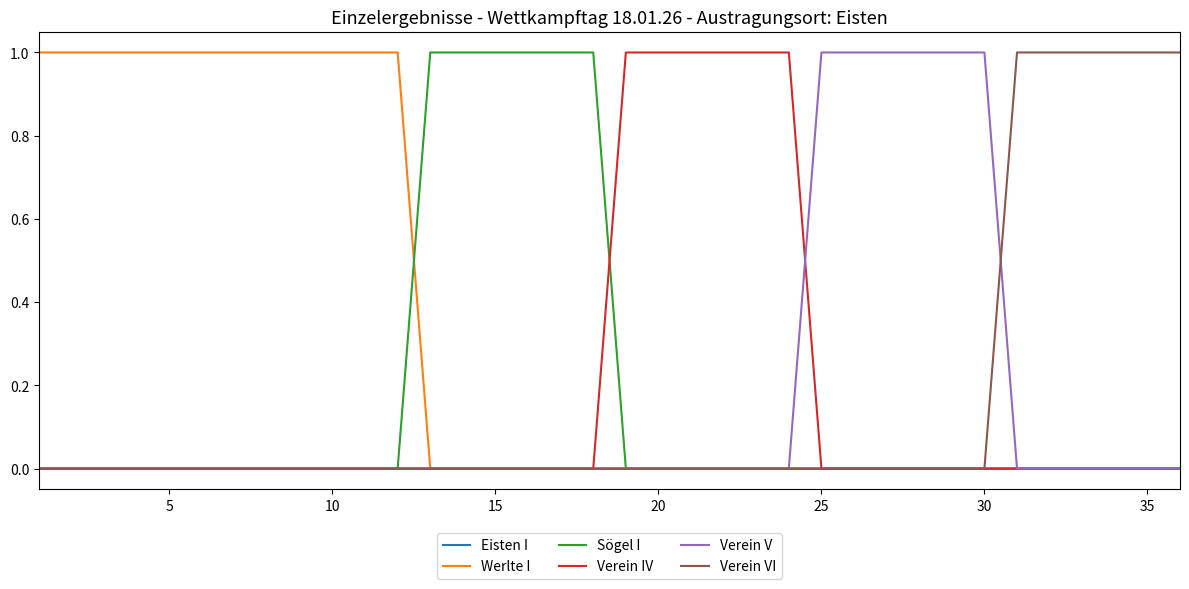

Which series has the largest total across all categories?

Werlte I